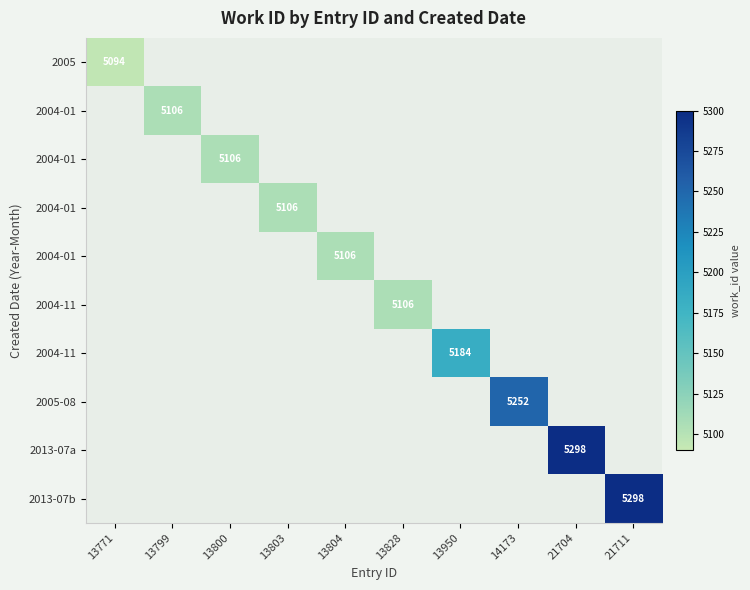

How many distinct data groups are displayed?

10